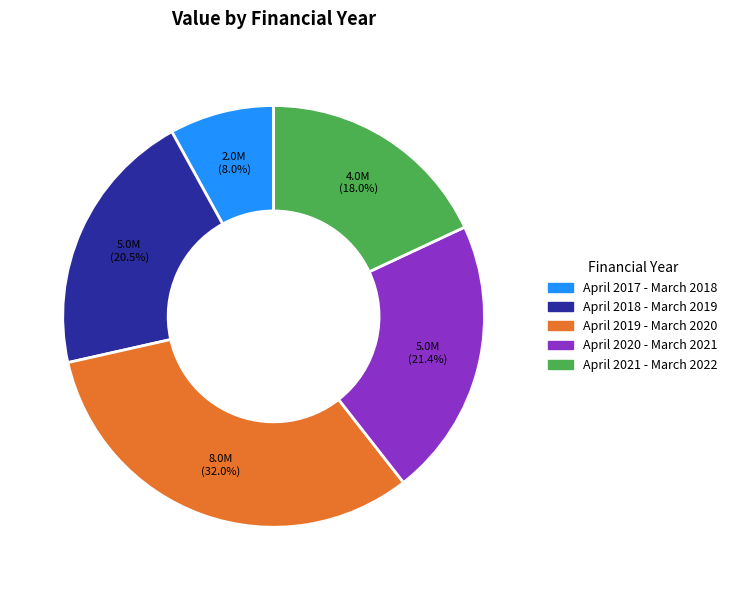

Which has a higher value, April 2021 - March 2022 or April 2018 - March 2019?

April 2018 - March 2019